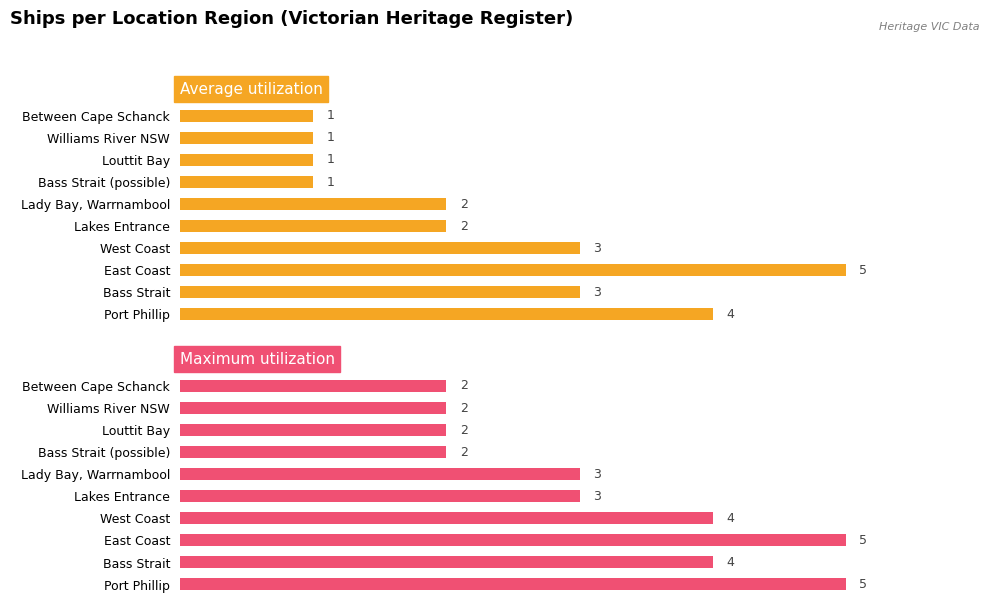

Which series has the largest range (max minus min)?

Average utilization